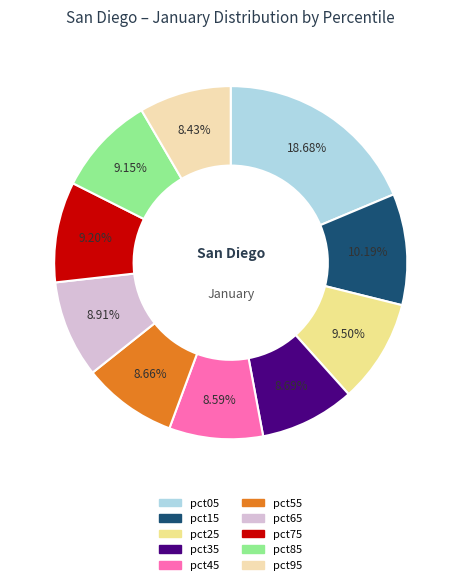

To the nearest percent, what percentage of the pie is pct95?

8%